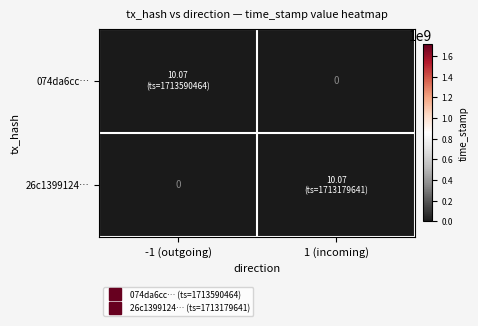

List the series in order of their peak value, lowest first.

074da6cc…, 26c1399124…